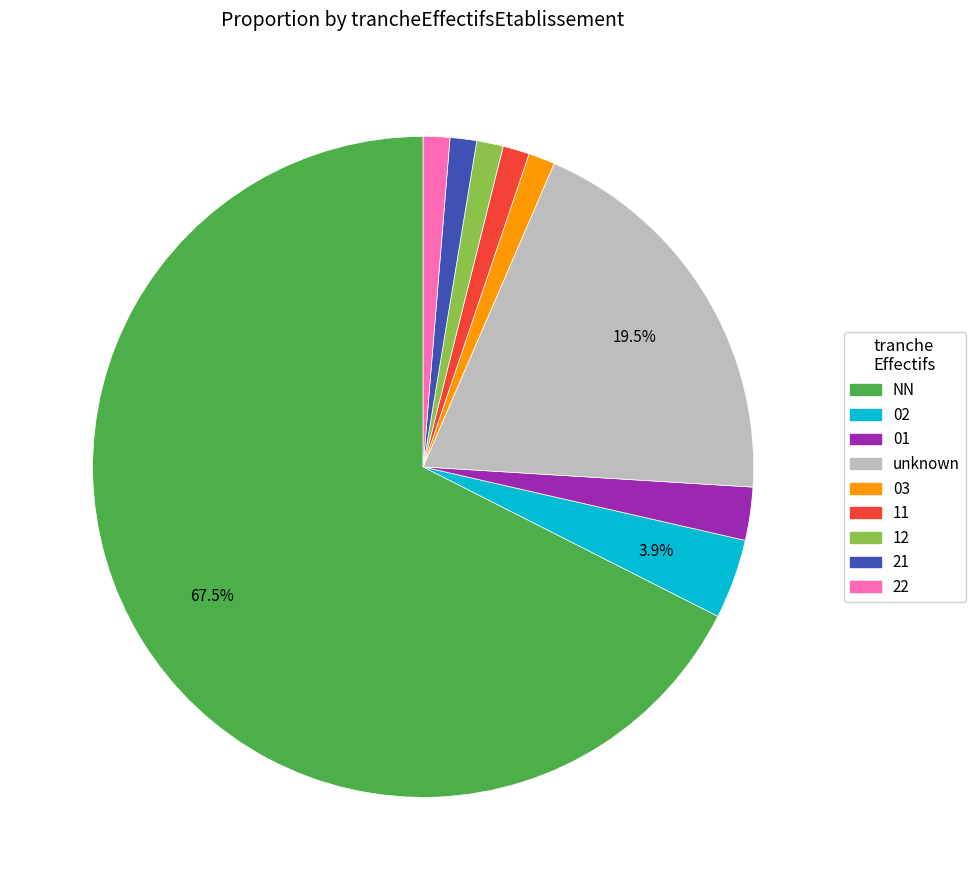

Count the number of slices in the pie.

9